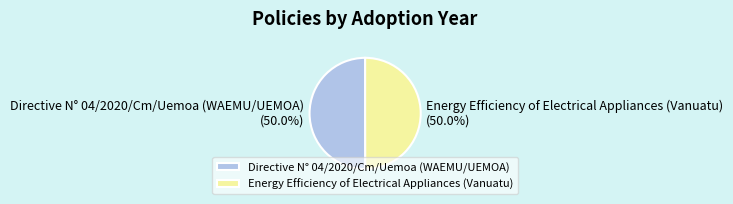

Count the number of slices in the pie.

2